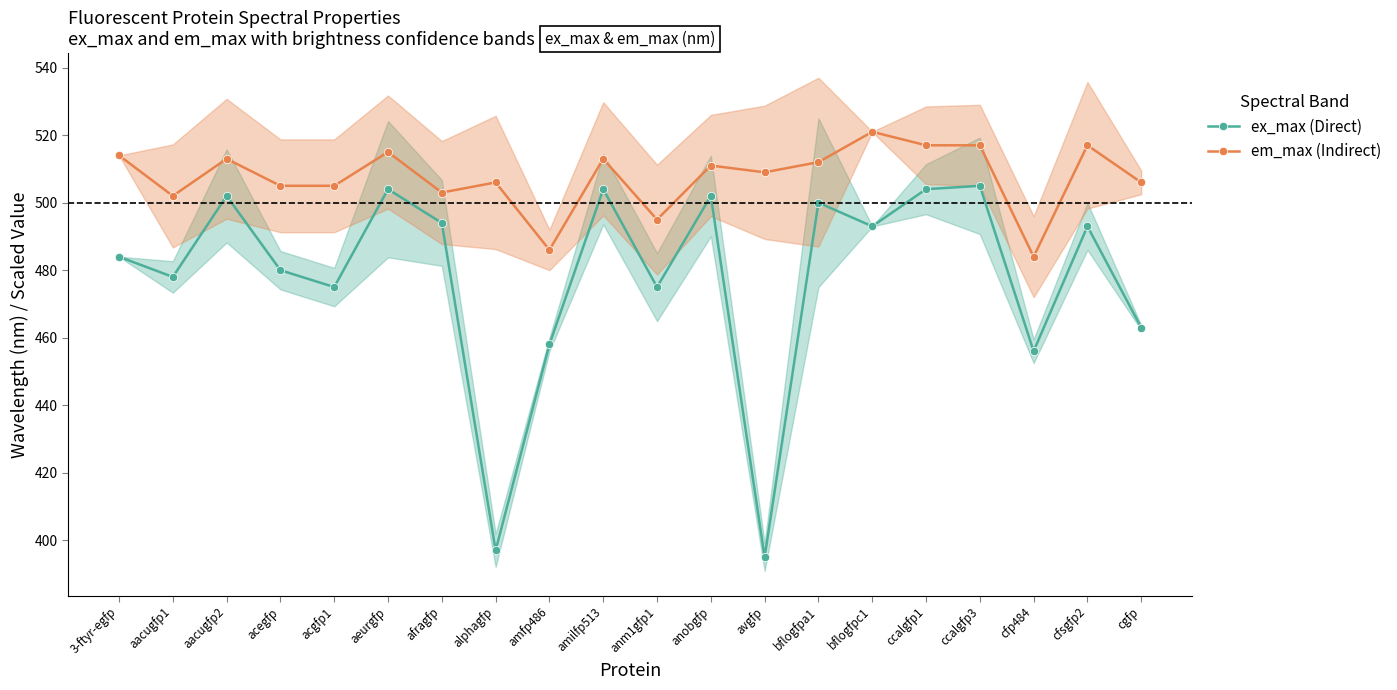

What is the value of the ex_max (Direct) point at the 9th from the left?

458